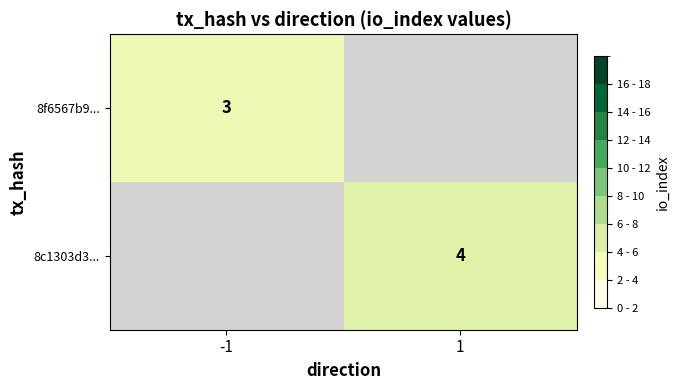

Is the value of 8c1303d3... at 1 greater than the value of 8f6567b9... at -1?

Yes